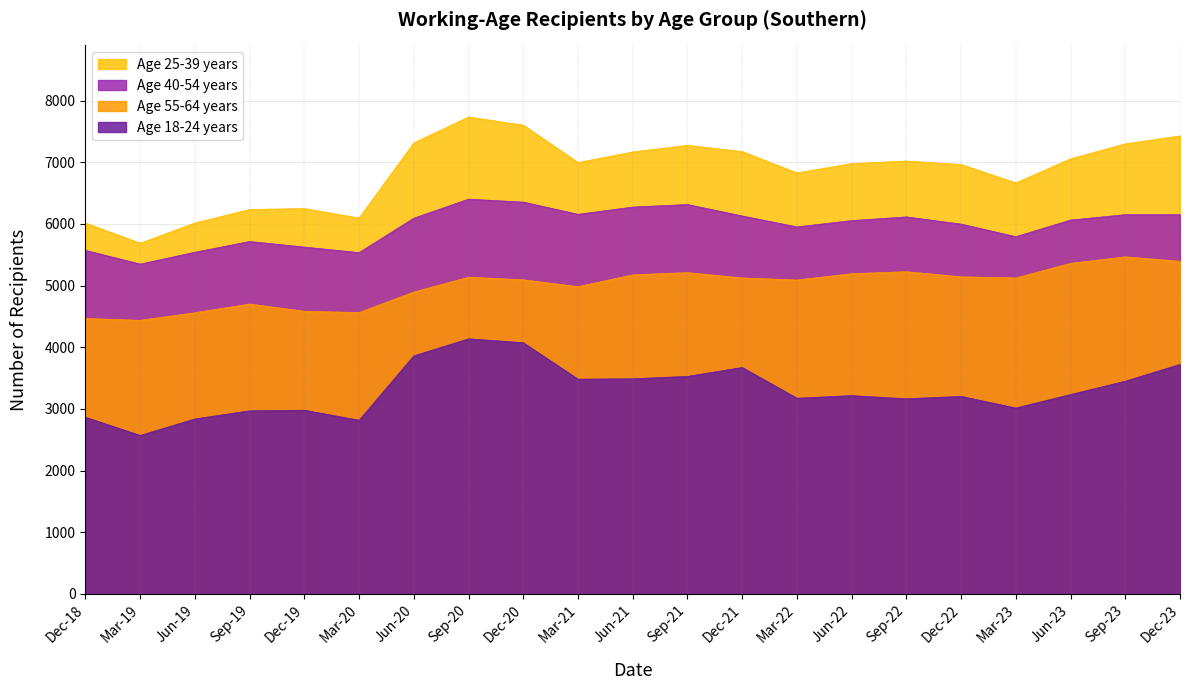

What is the spread (max minus min) of values at Mar-21?

3513